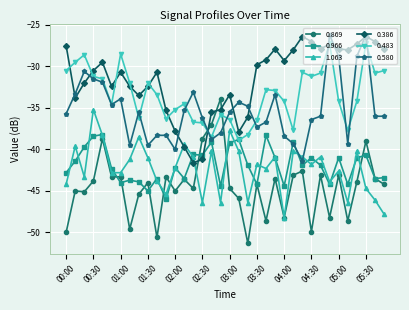

What is the value of the 0.483 point at the 22nd from the left?

-36.5